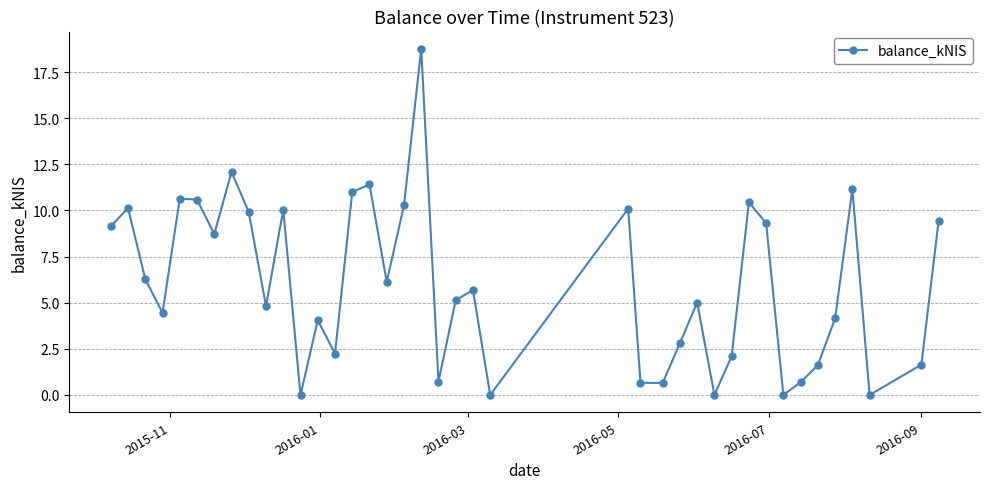

What is the maximum value shown in the chart?

18.8